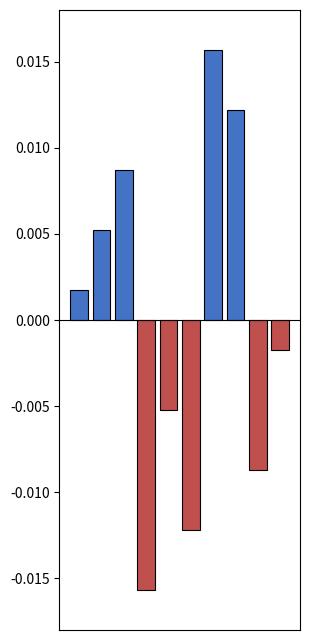

Rank the categories by value from highest to lowest.

6, 7, 2, 1, 0, 9, 4, 8, 5, 3